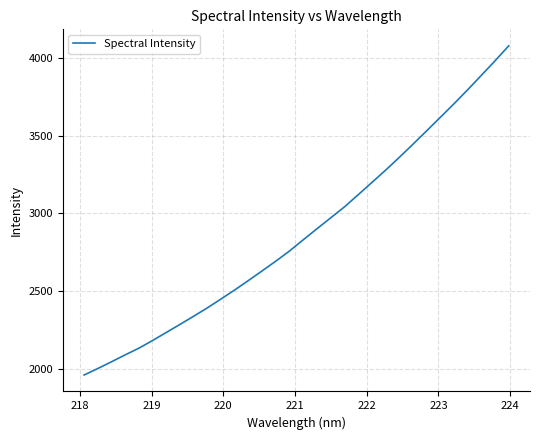

What is the difference between the maximum and minimum values?

2111.3